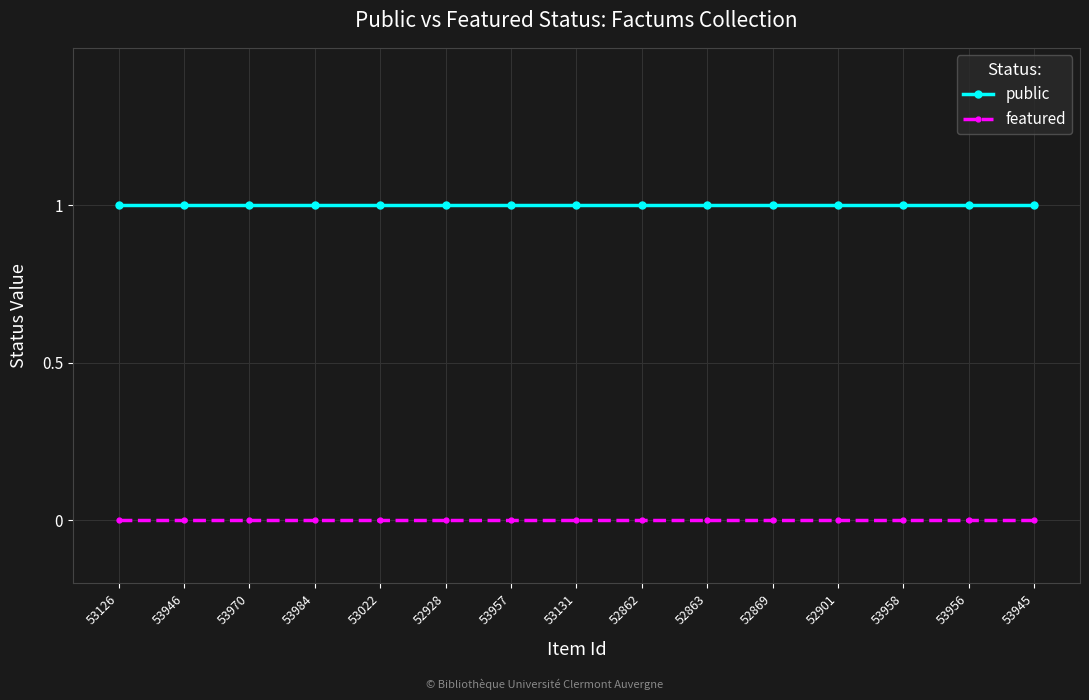

How many series are shown in this chart?

2